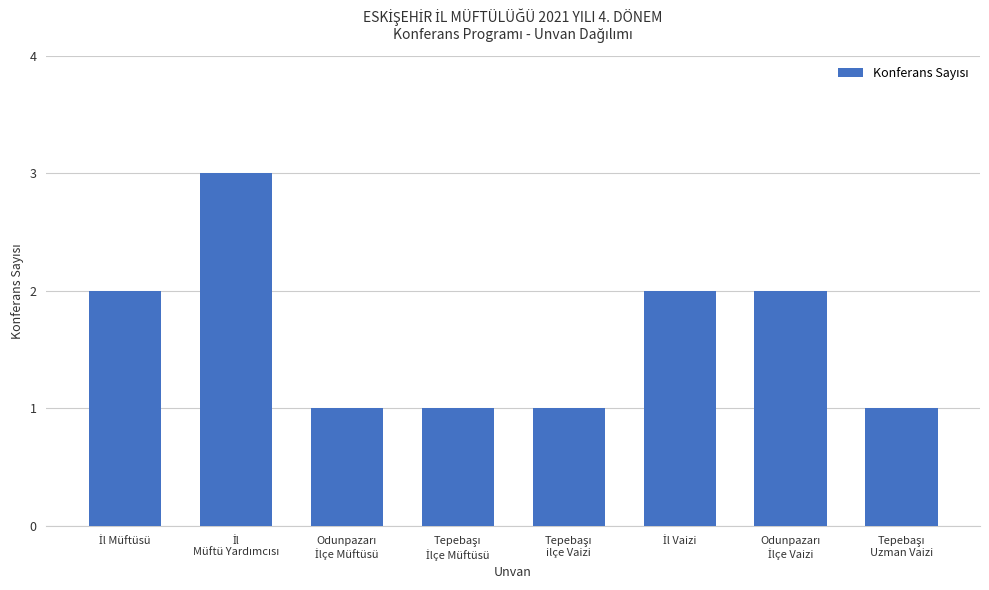

What is the smallest value displayed?

1